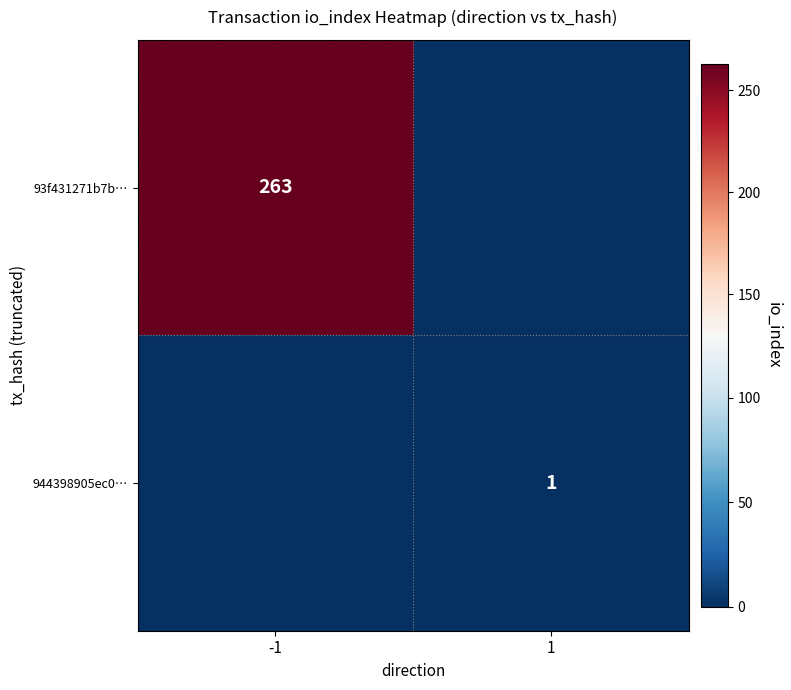

Is it true that 93f431271b7b… equals 405 at -1?

False